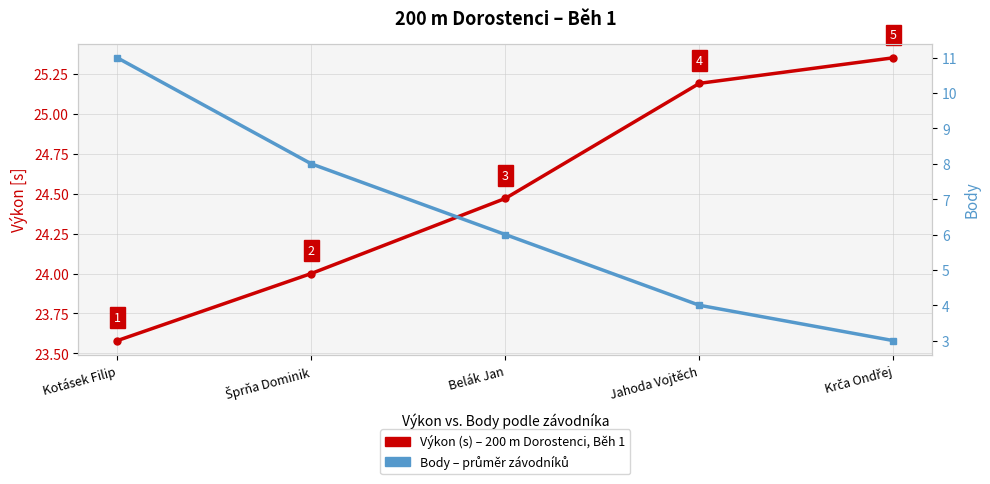

True or false: Body and Výkon (s) intersect in this chart.

False